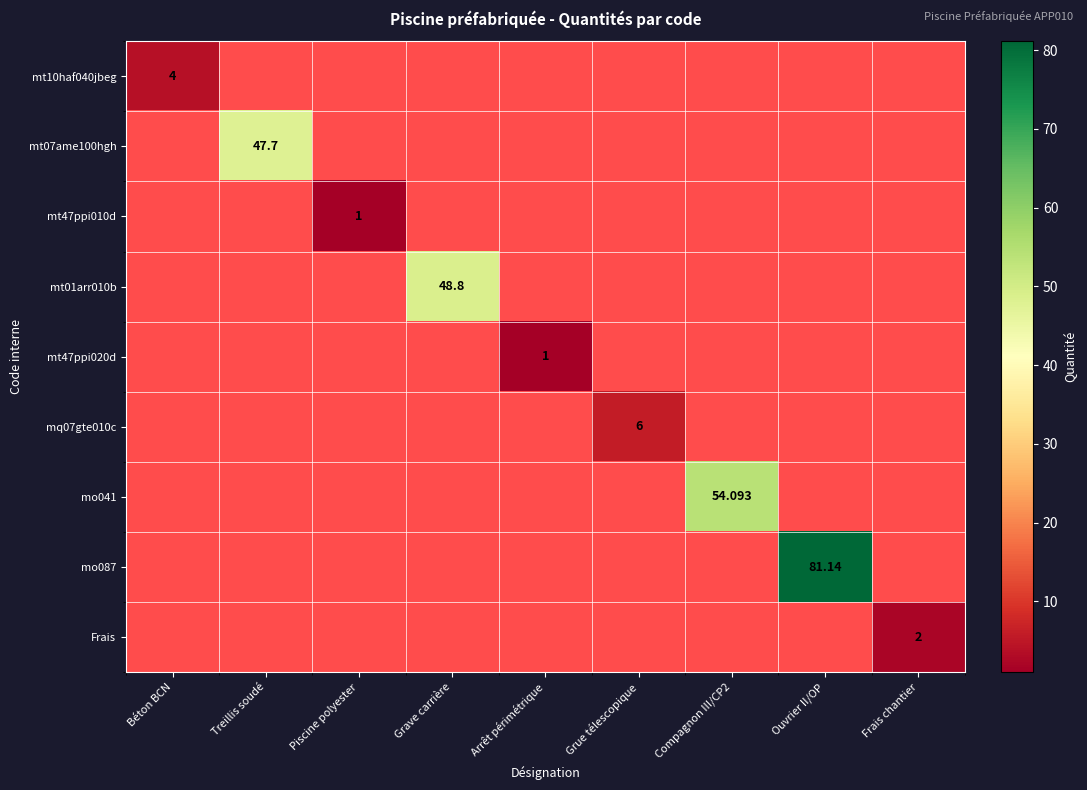

Is the value of mt47ppi010d at Treillis soudé greater than the value of mq07gte010c at Frais chantier?

No